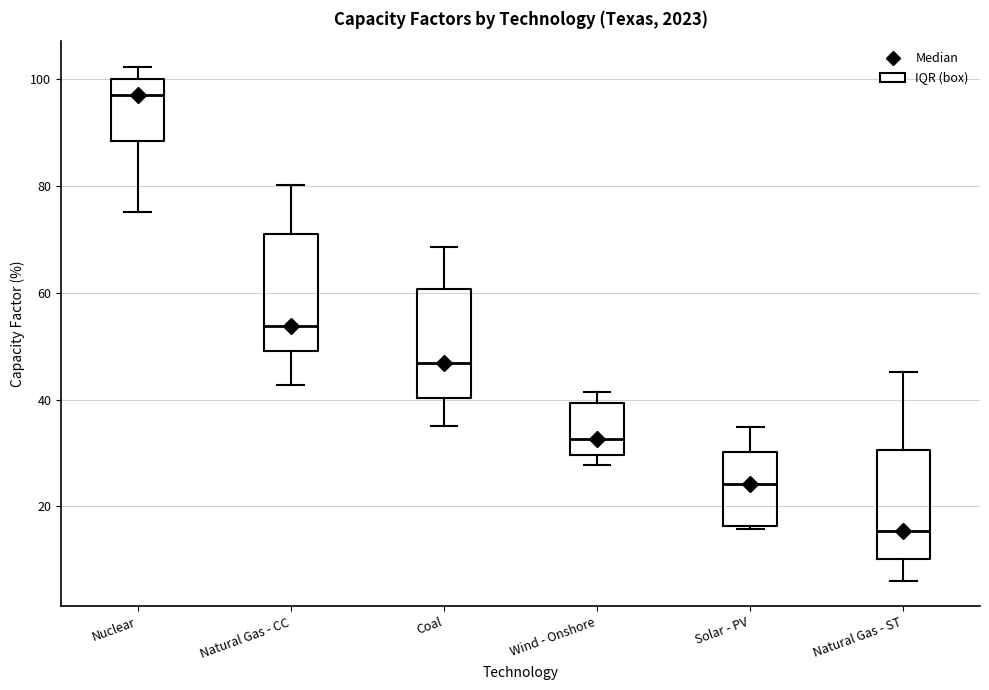

Reading left to right, read every box against the y-axis: the position of its median line, the range the box covers, and the ends of its whiskers. The values are not printed on the chart, so give them approximately, as read against the axis.

Nuclear: median 98, box 88 to 100, whiskers 76 to 102
Natural Gas - CC: median 54, box 50 to 72, whiskers 42 to 80
Coal: median 46, box 40 to 60, whiskers 36 to 68
Wind - Onshore: median 32, box 30 to 40, whiskers 28 to 42
Solar - PV: median 24, box 16 to 30, whiskers 16 to 34
Natural Gas - ST: median 16, box 10 to 30, whiskers 6 to 46